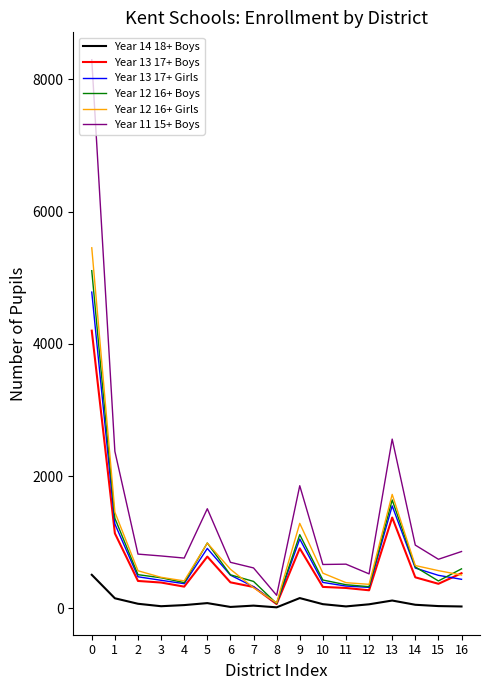

What is the minimum value for Year 12 16+ Boys?

73